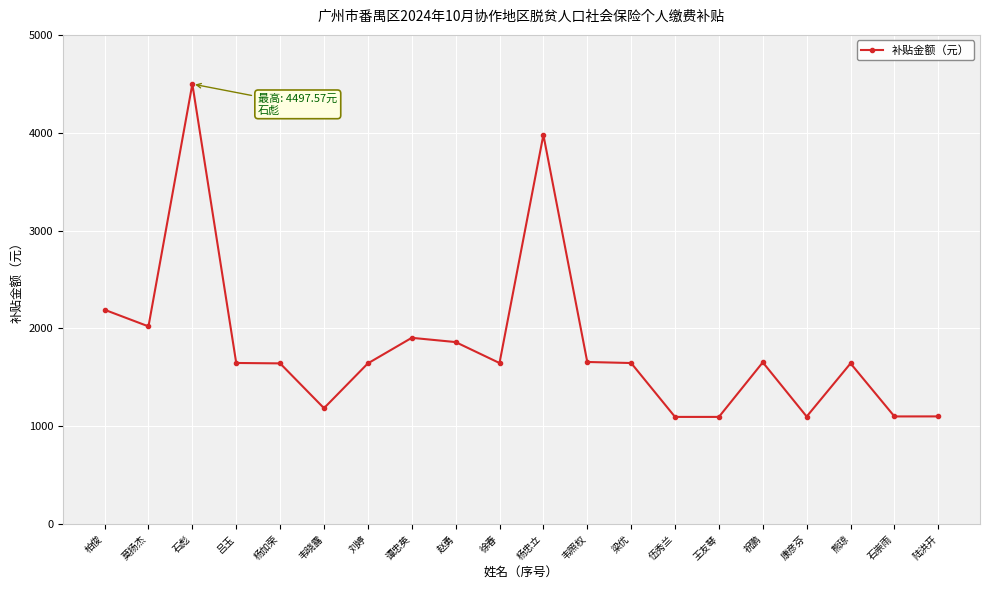

What is the change in value from 莫扬杰 to 陆洪开?

-920.3